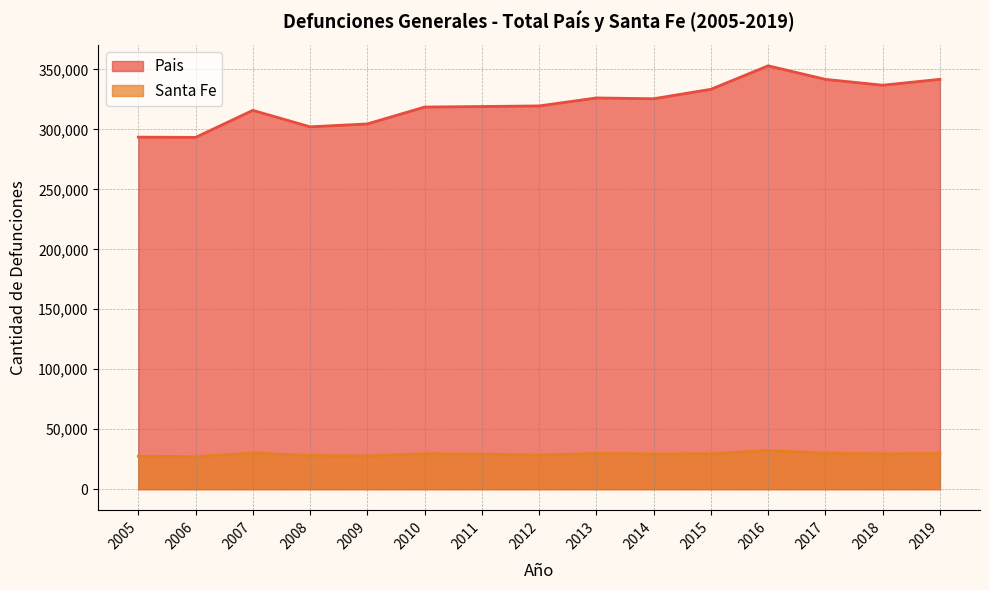

List the series in order of their peak value, highest first.

Pais, Santa Fe